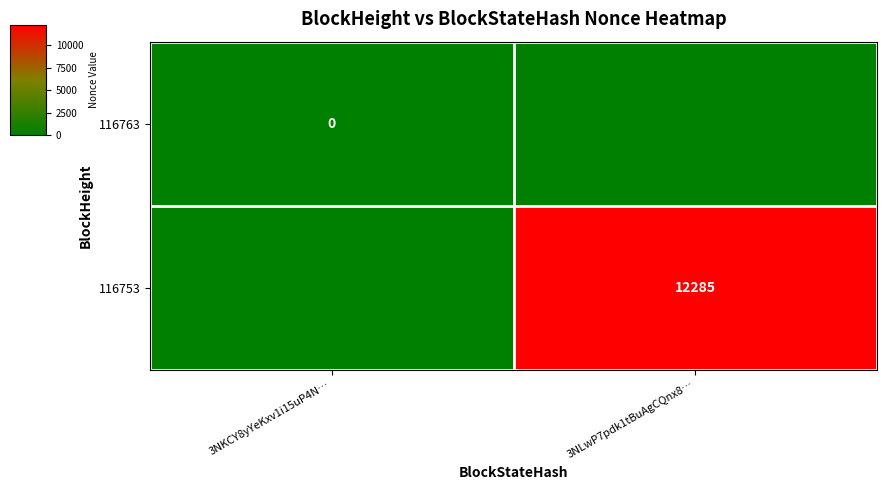

Is the value of 116763 at 3NKCY8yYeKxv1i15uP4N… greater than the value of 116753 at 3NLwP7pdk1tBuAgCQnx8…?

No